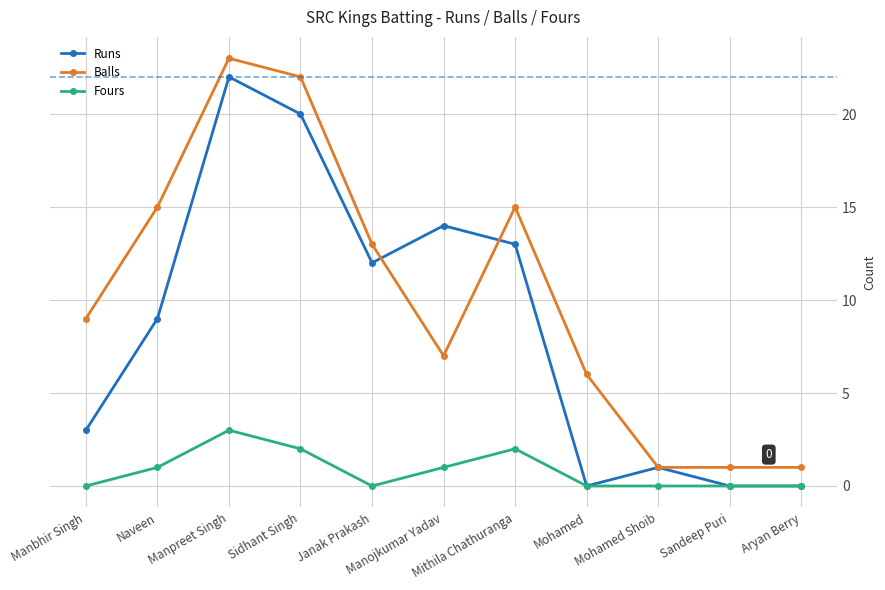

What is the greatest value displayed?

23